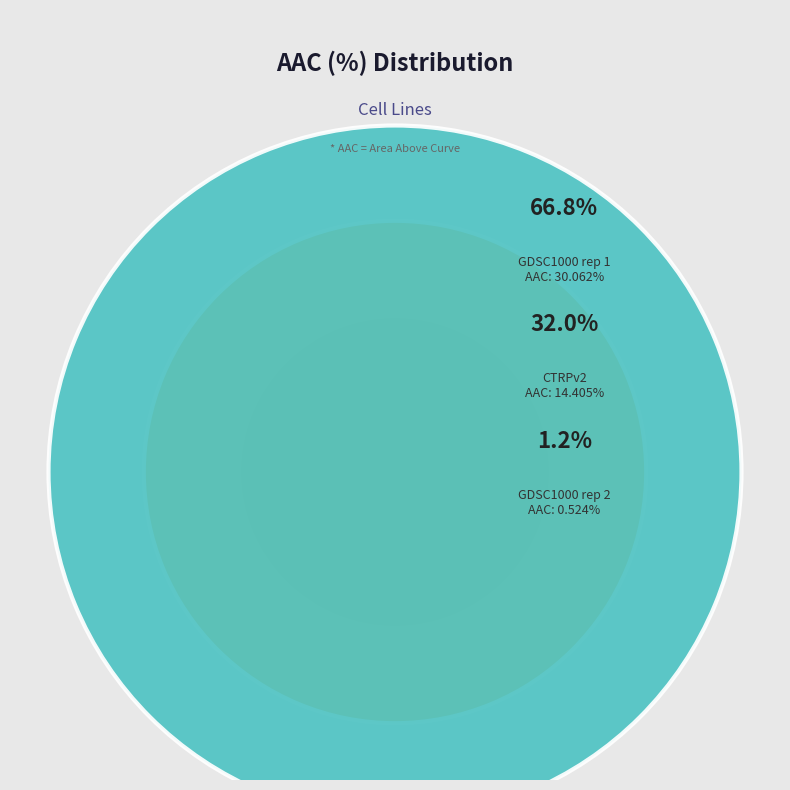

What is the total percentage of GDSC1000 rep 2 and GDSC1000 rep 1?

68.0%